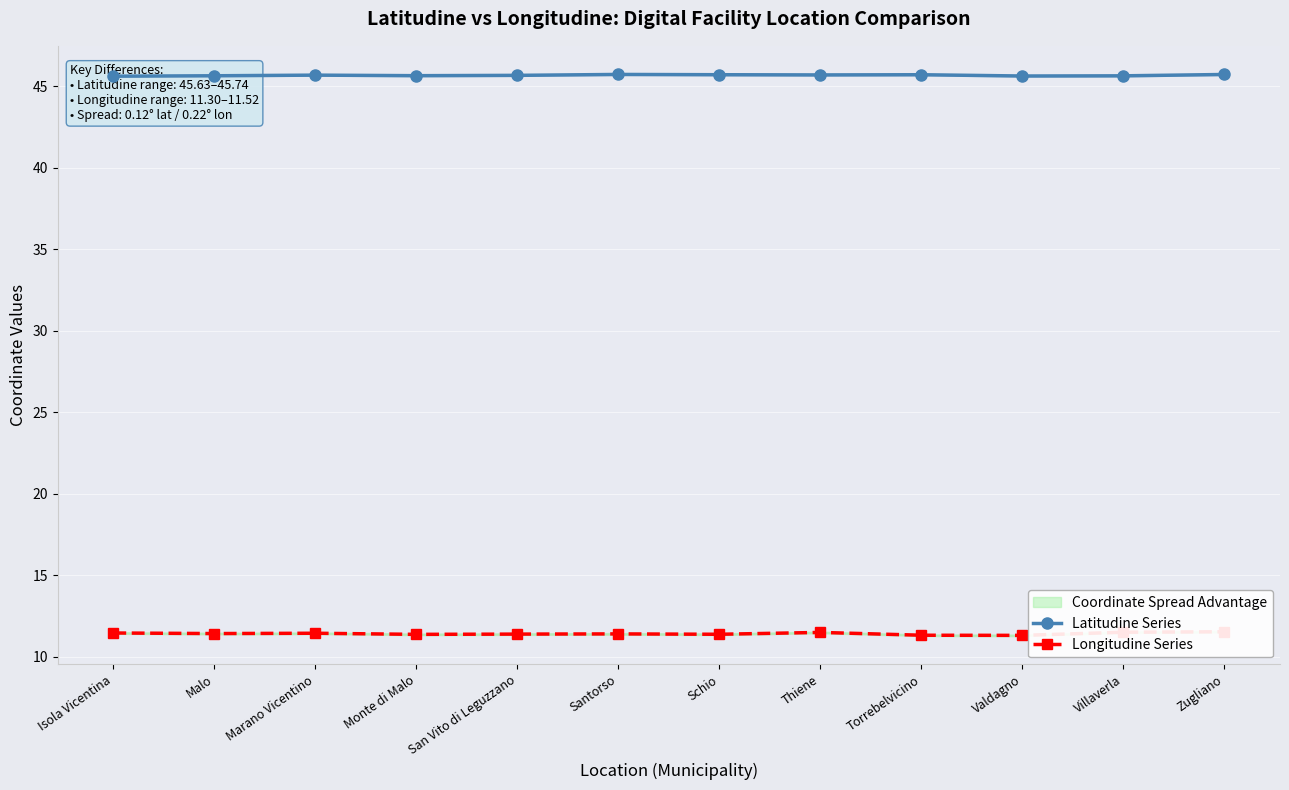

What is the total value across all series at Monte di Malo?

57.0